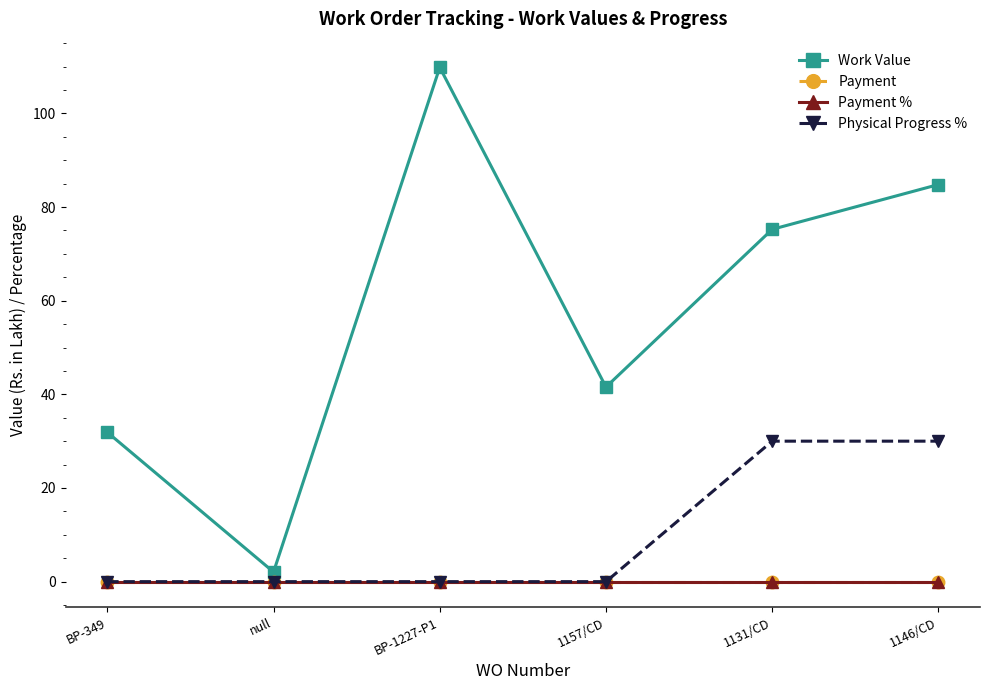

True or false: Payment has a value of 0.0 at 1146/CD.

True